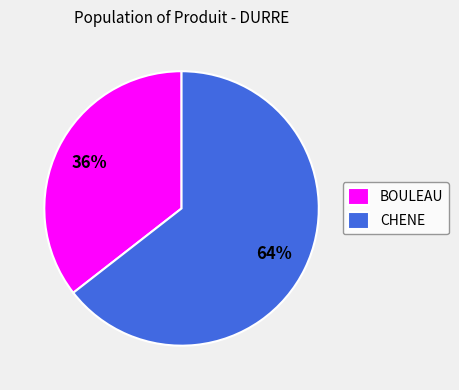

Do BOULEAU and CHENE together represent more than half of the pie?

Yes